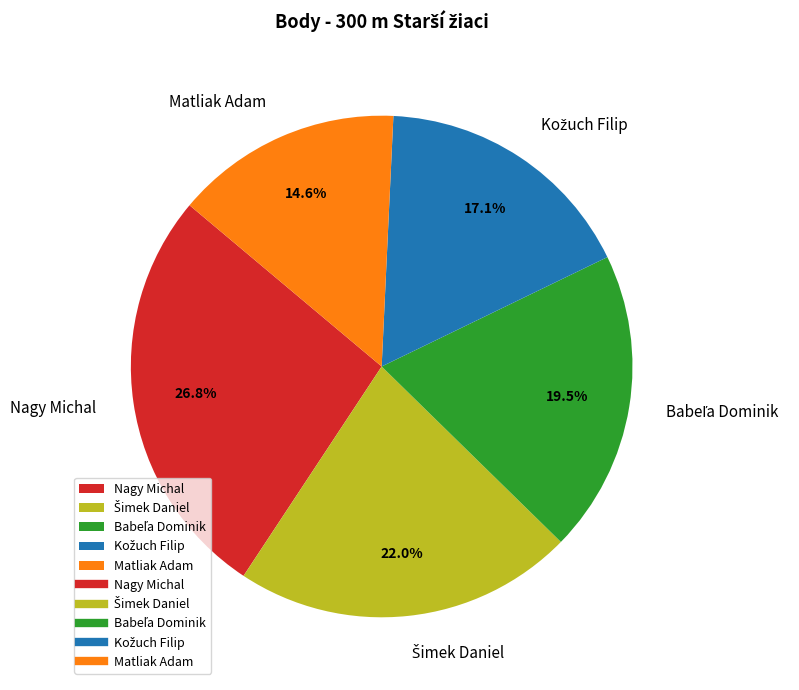

How many slices are in this pie chart?

5